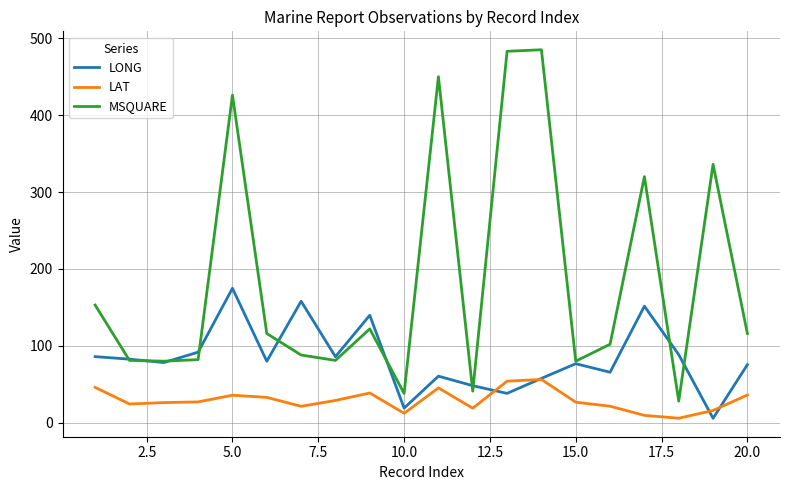

In LONG, how many points are higher than both neighbors (excluding endpoints)?

6